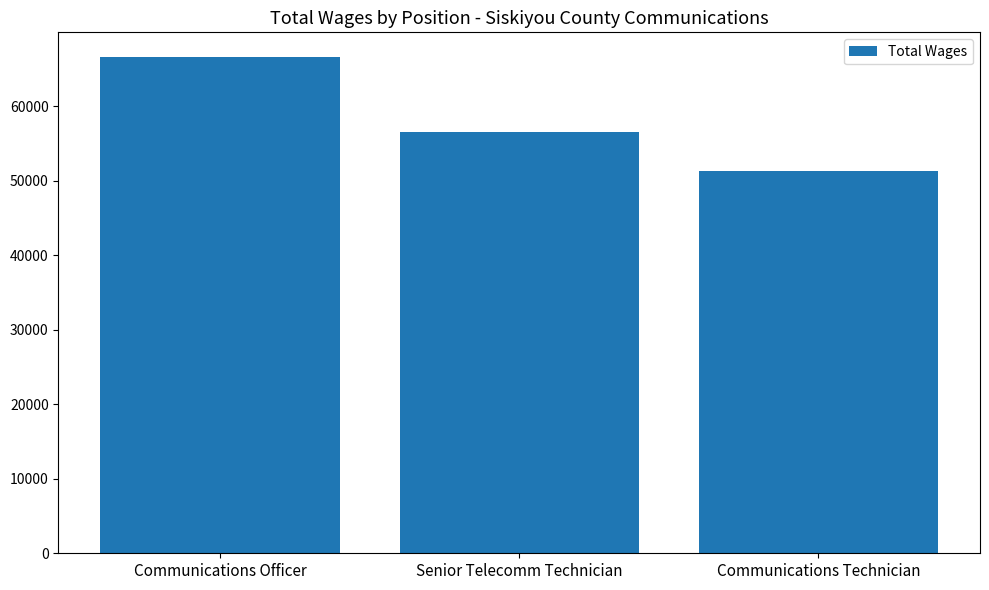

Which has a higher value, Communications Technician or Senior Telecomm Technician?

Senior Telecomm Technician